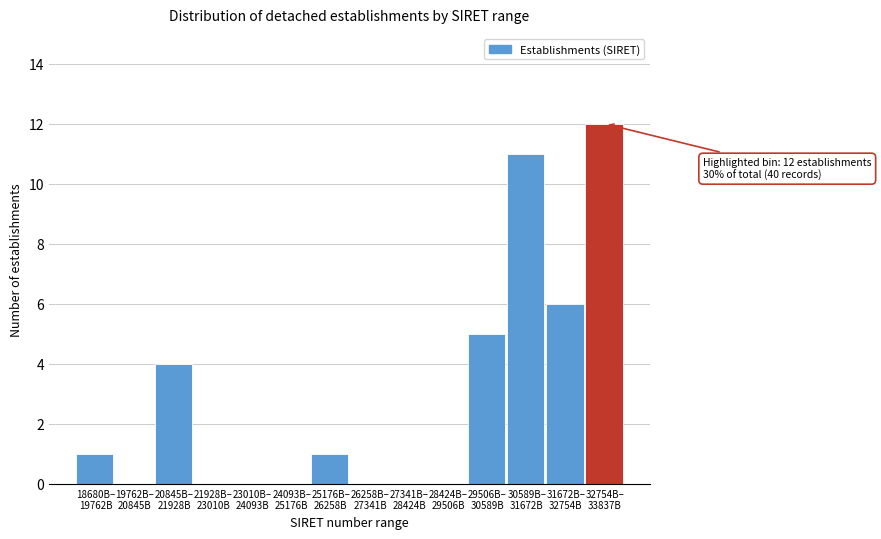

What is the sum of all values?

40